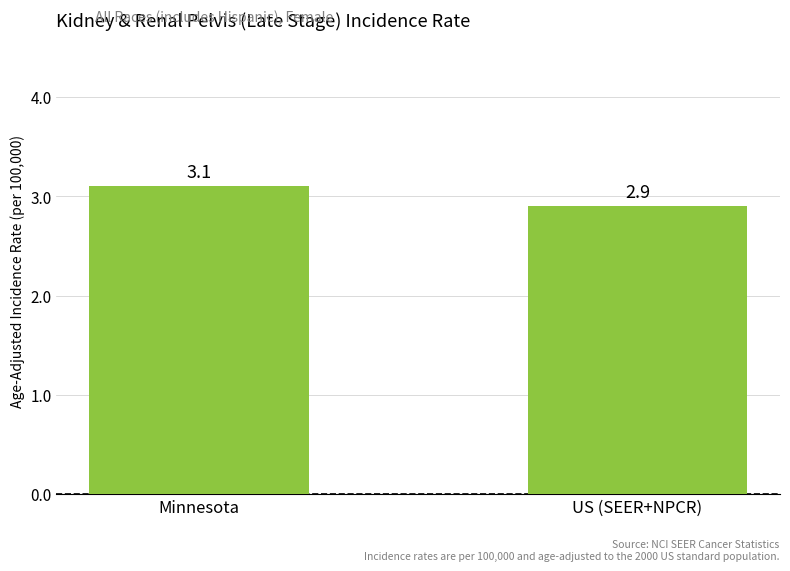

What is the difference between the maximum and minimum values?

0.2